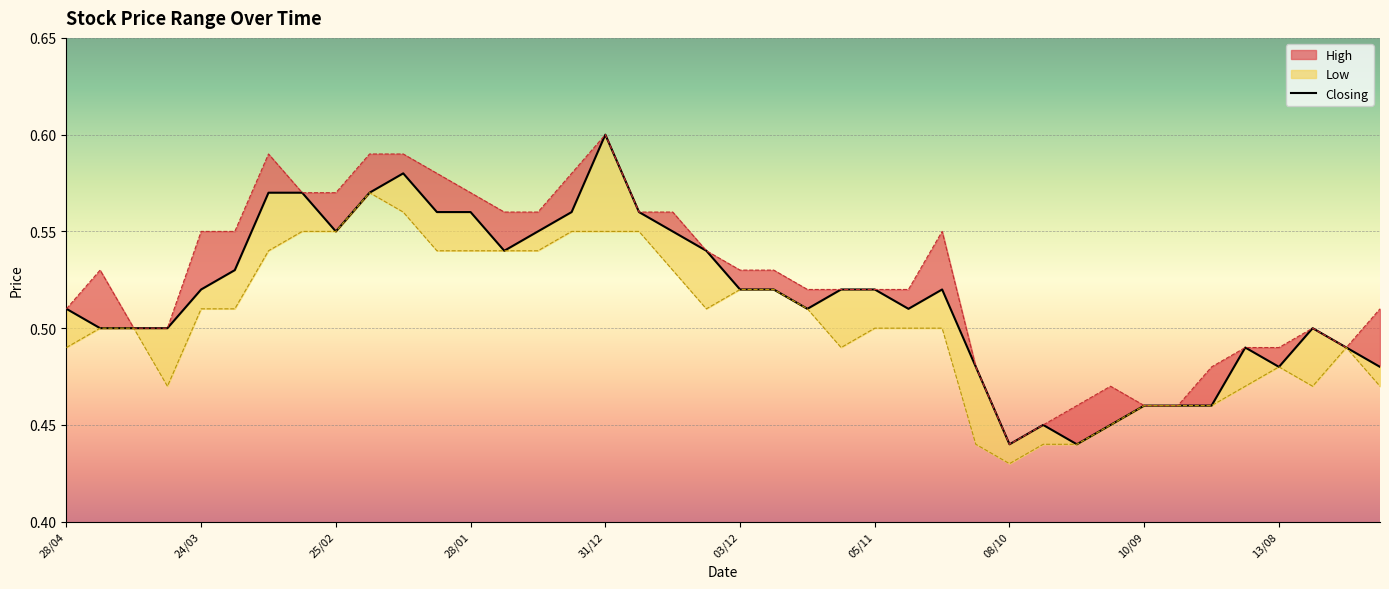

How many values are between 0 and 1?

40